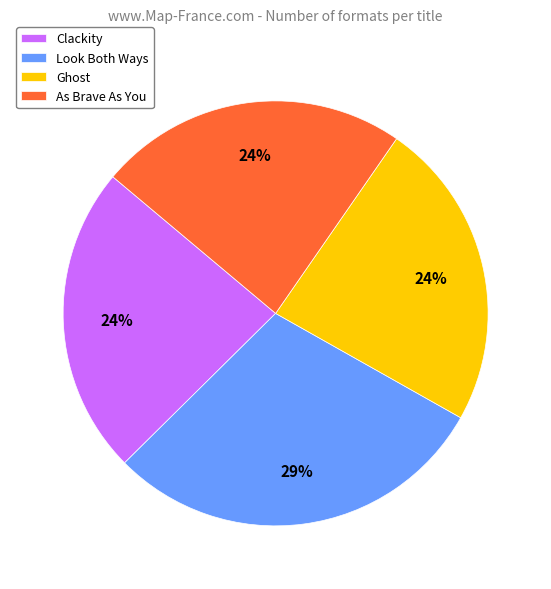

How many slices are in this pie chart?

4